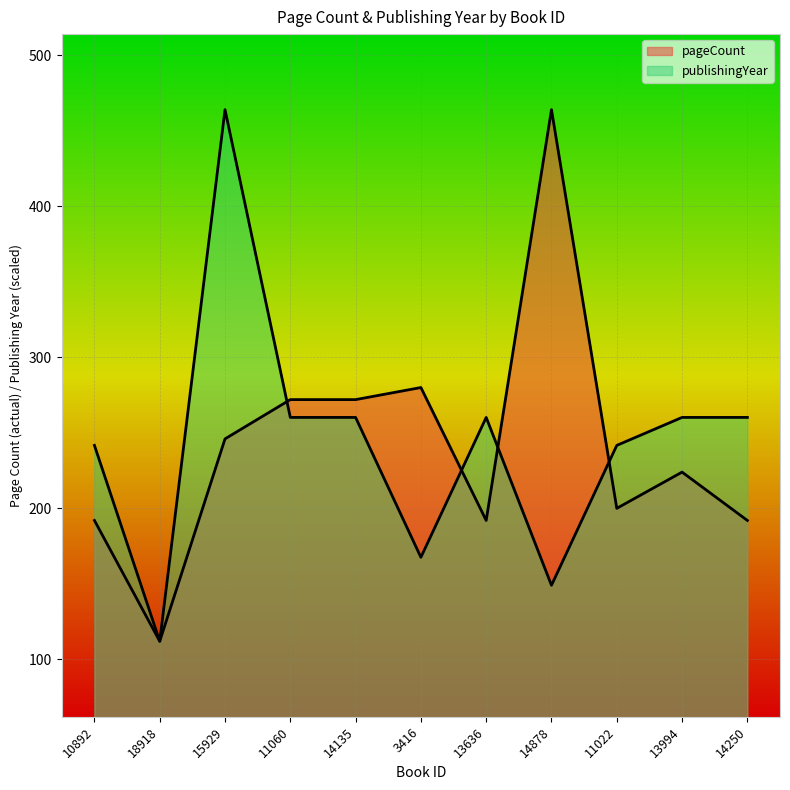

Reading left to right, transcribe all the data shown in this chart.

pageCount: 10892=192.0	18918=112.0	15929=246.0	11060=272.0	14135=272.0	3416=280.0	13636=192.0	14878=464.0	11022=200.0	13994=224.0	14250=192.0
publishingYear: 10892=241.7	18918=112.0	15929=464.0	11060=260.2	14135=260.2	3416=167.6	13636=260.2	14878=149.1	11022=241.7	13994=260.2	14250=260.2